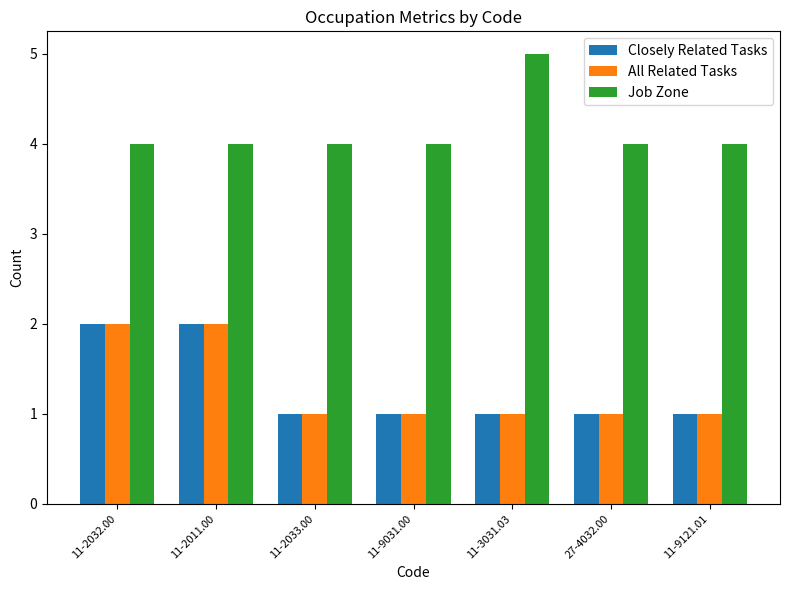

What is the sum of all Job Zone values?

29